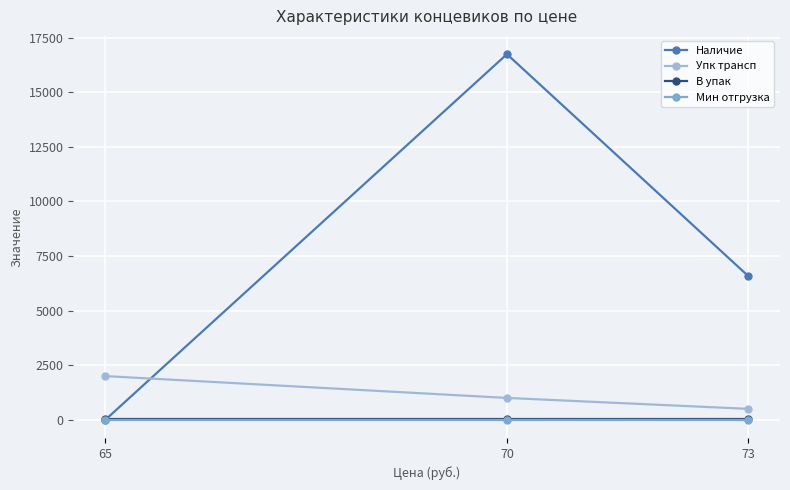

At how many categories does at least one series exceed 12877?

1